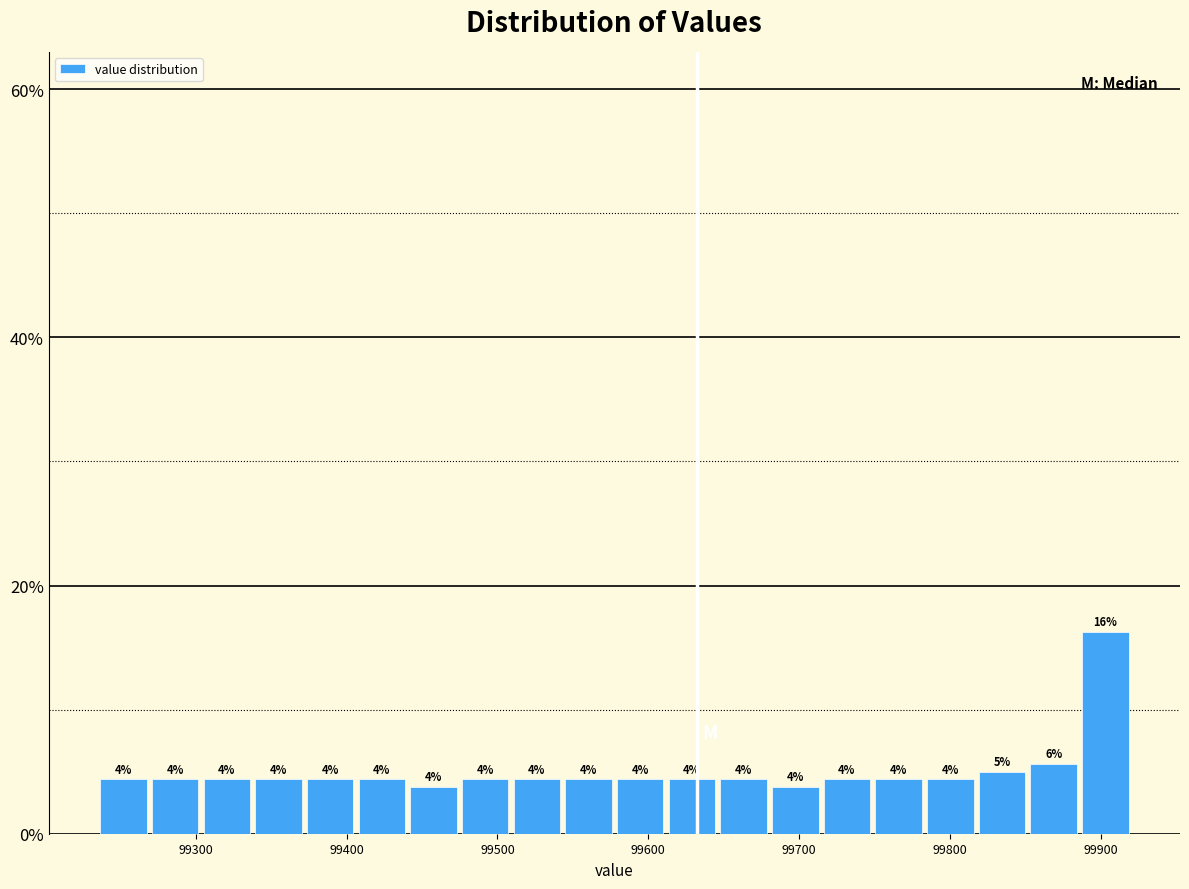

Around what value on the x-axis is the tallest bar? Give the approximate position of its centre, as read against the axis.

99900